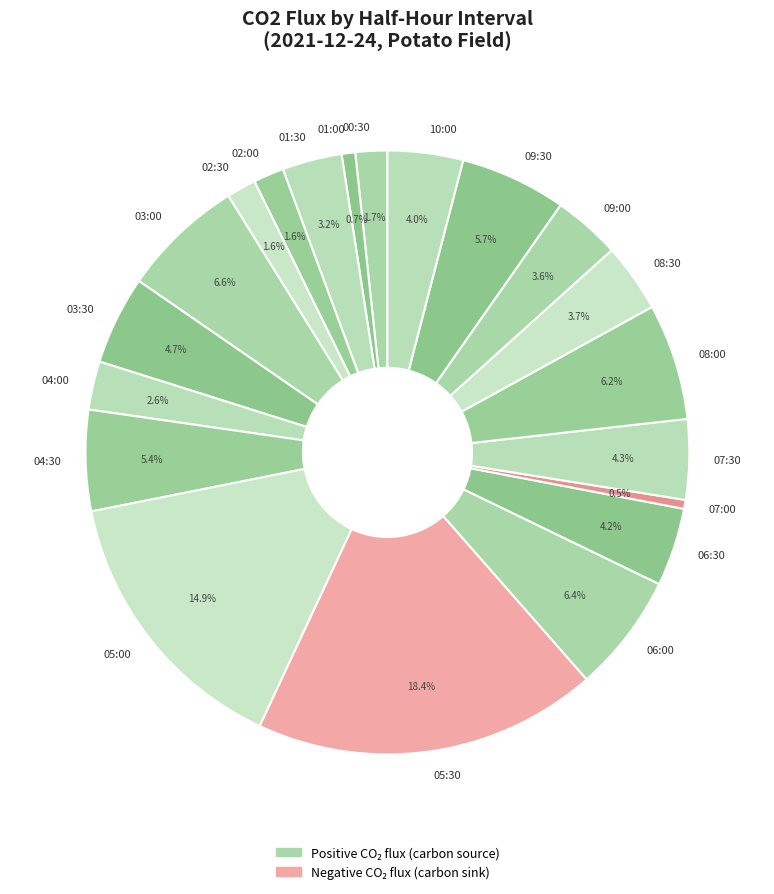

How many slices are in this pie chart?

20